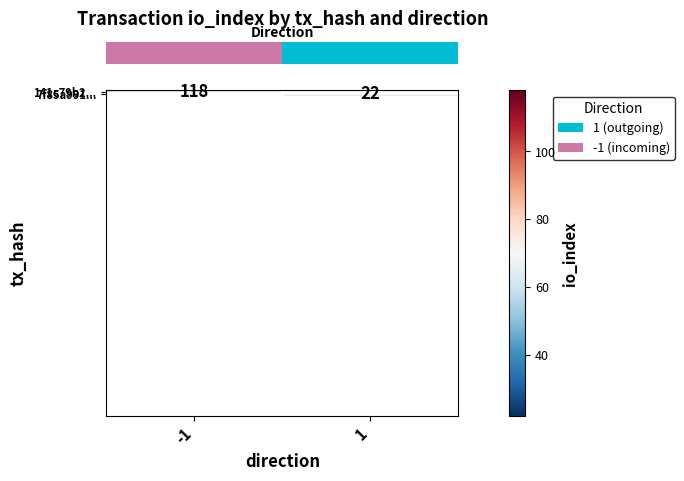

Rank the categories by row_1 value from highest to lowest.

-1, 1